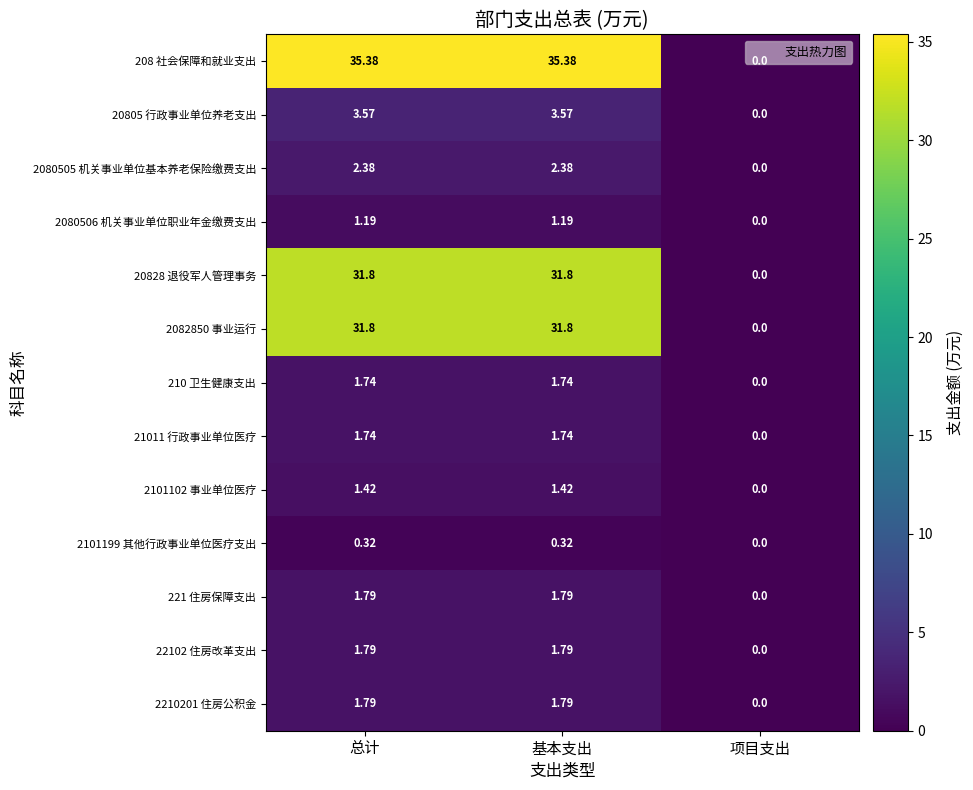

What is the difference between the highest and lowest values at 基本支出?

35.1